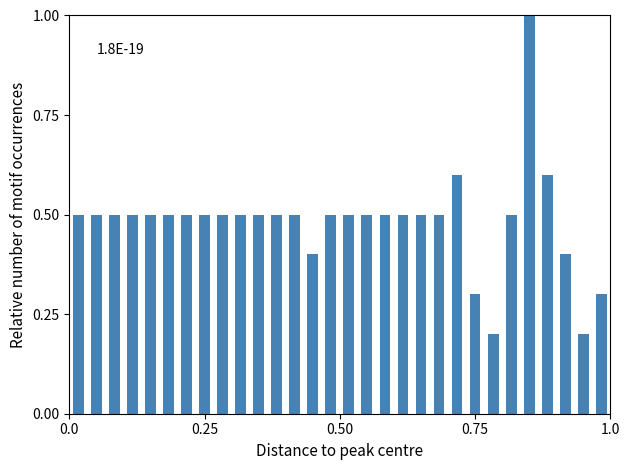

Around what value on the x-axis is the tallest bar? Give the approximate position of its centre, as read against the axis.

0.85